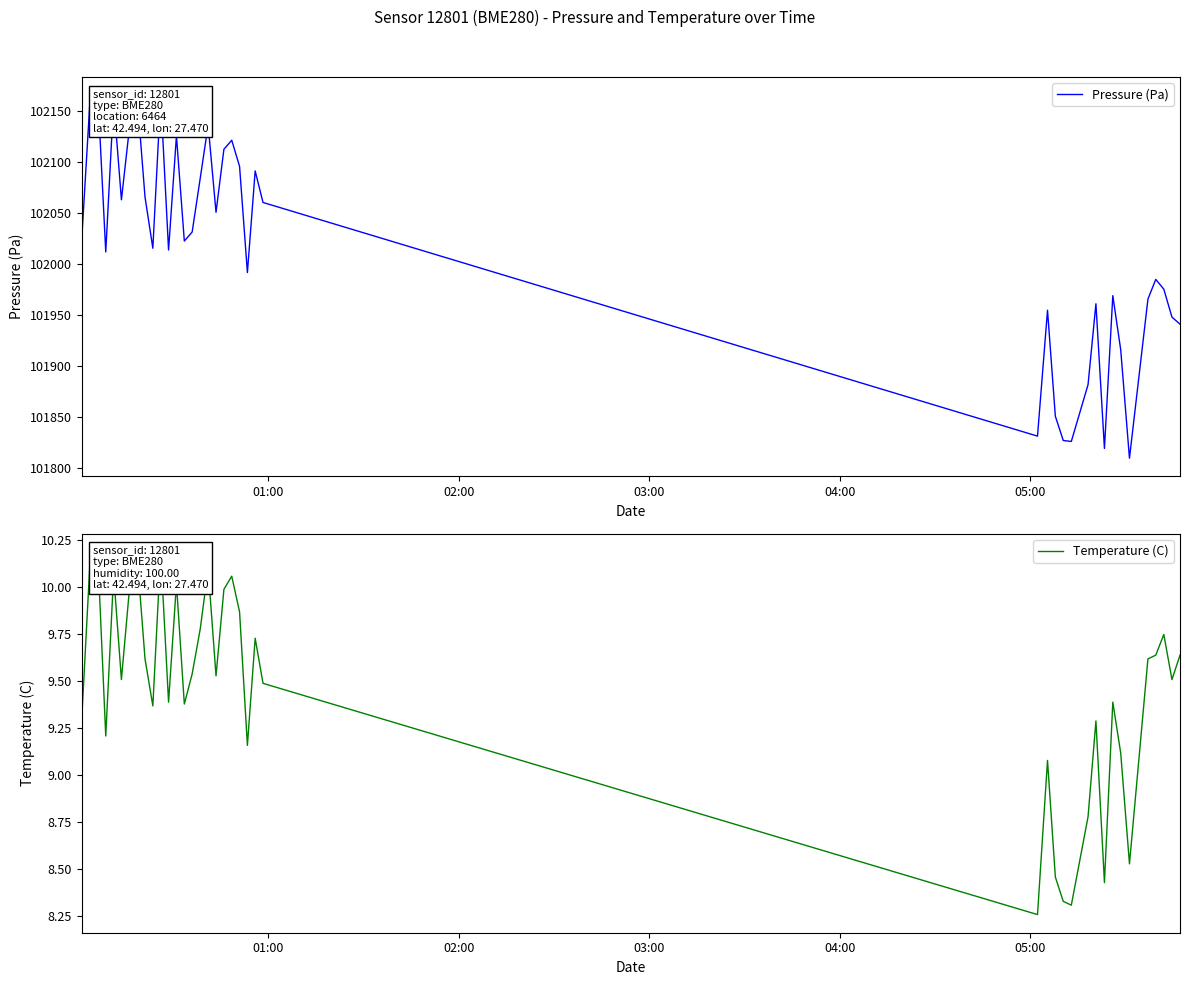

True or false: Pressure (Pa) and Temperature (C) intersect in this chart.

False